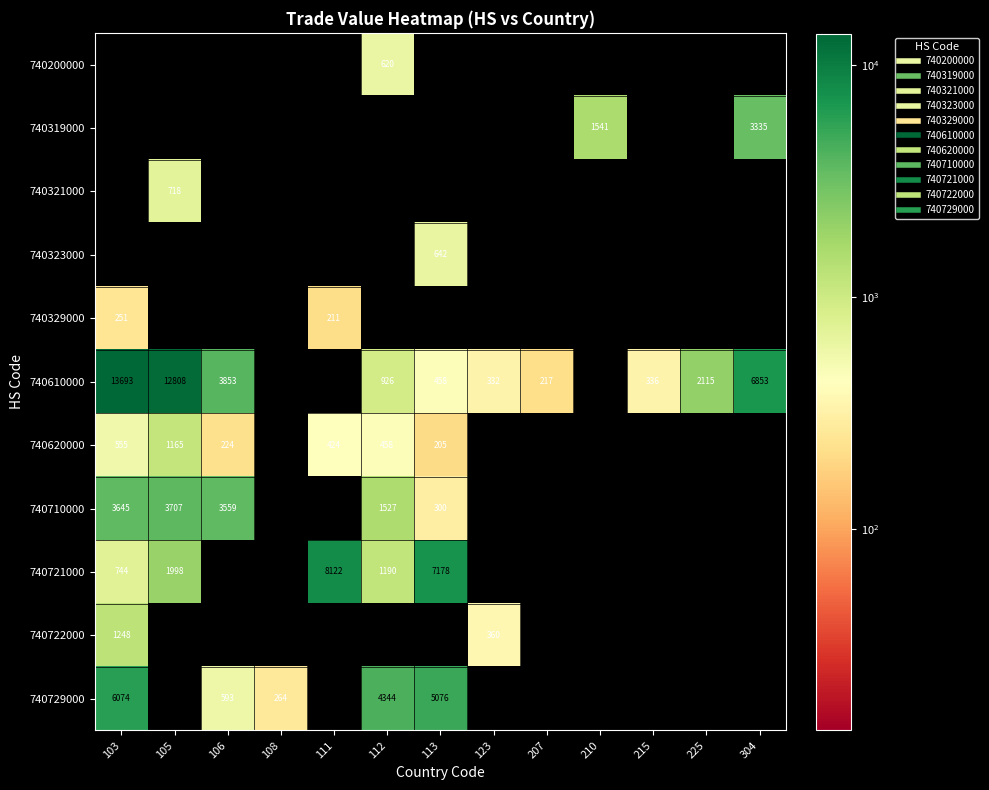

Which series has the largest range (max minus min)?

740610000